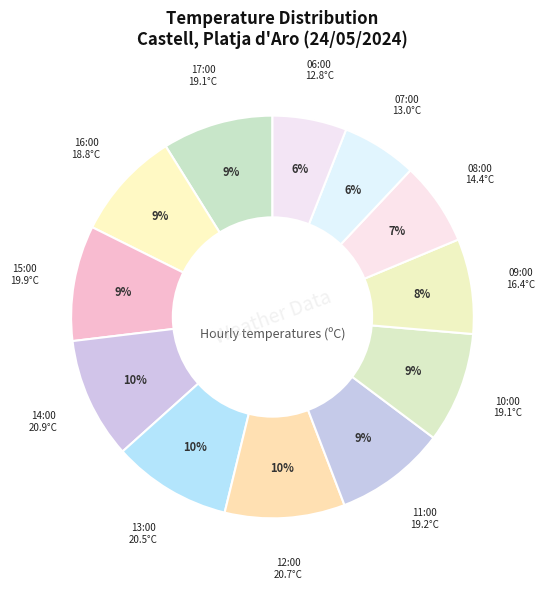

Count the number of slices in the pie.

12